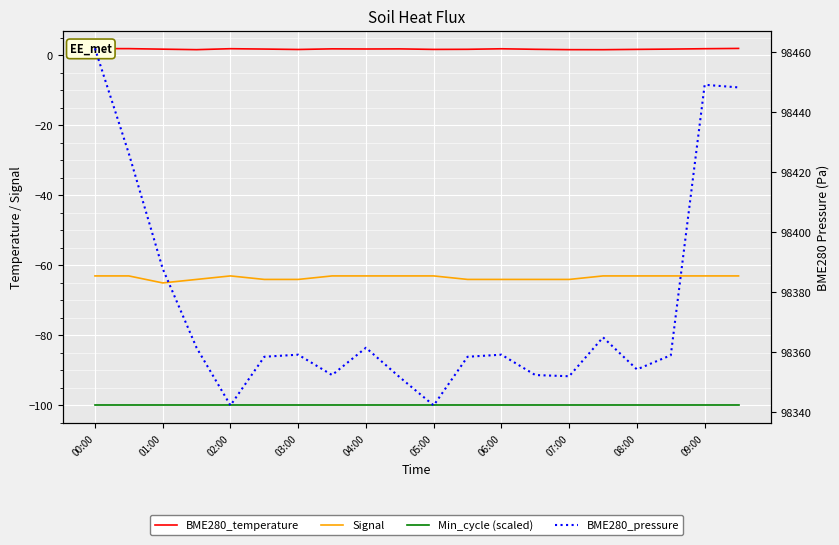

Which label corresponds to the smallest value in the chart?

00:00